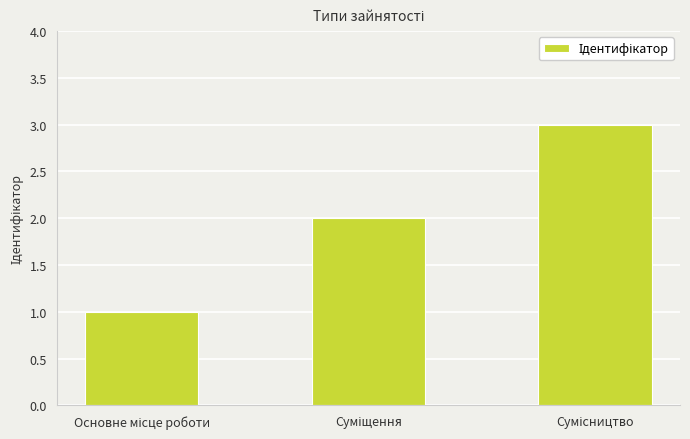

What is the sum of all values?

6